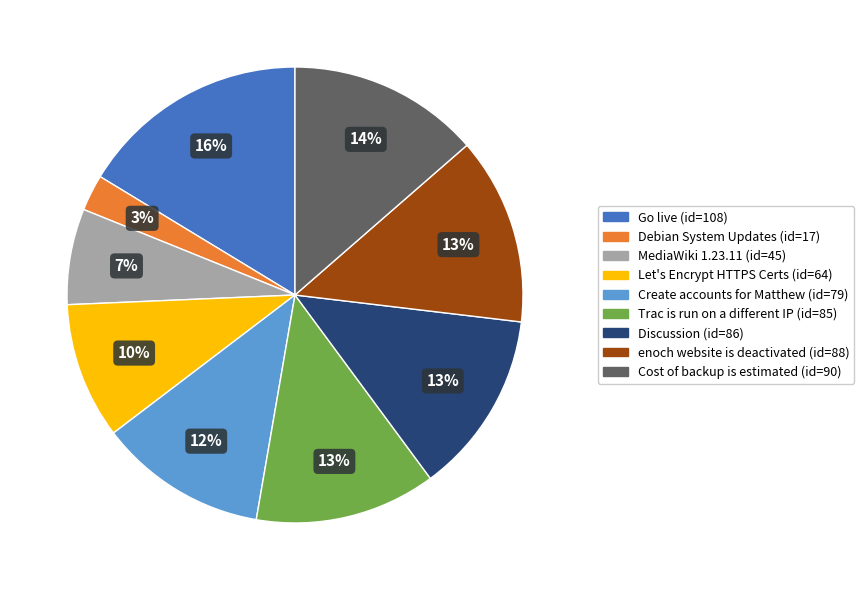

Combined, do Discussion and Cost of backup is estimated account for over 50%?

No